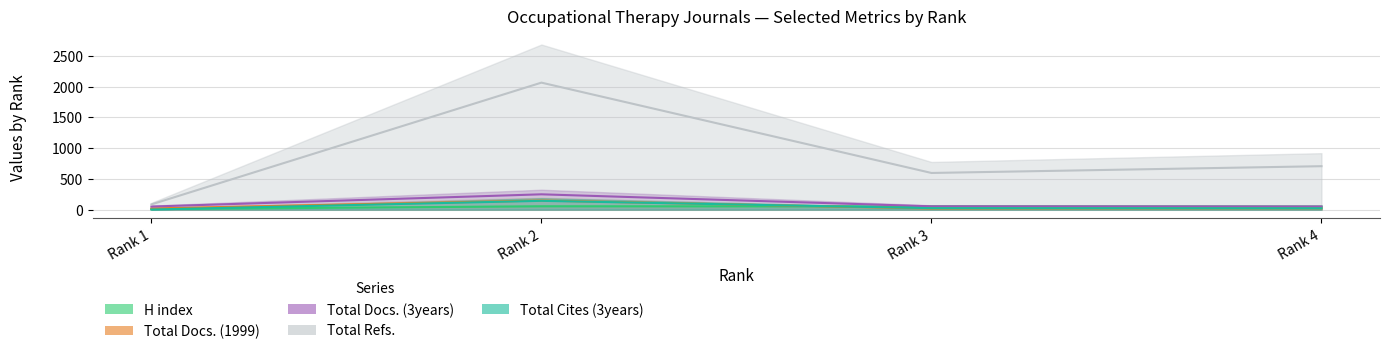

Reading left to right, transcribe all the data shown in this chart.

H index: 10	54	52	49
Total Docs. (1999): 19	148	18	21
Total Docs. (3years): 50	249	54	51
Total Refs.: 85	2064	596	706
Total Cites (3years): 2	143	24	22